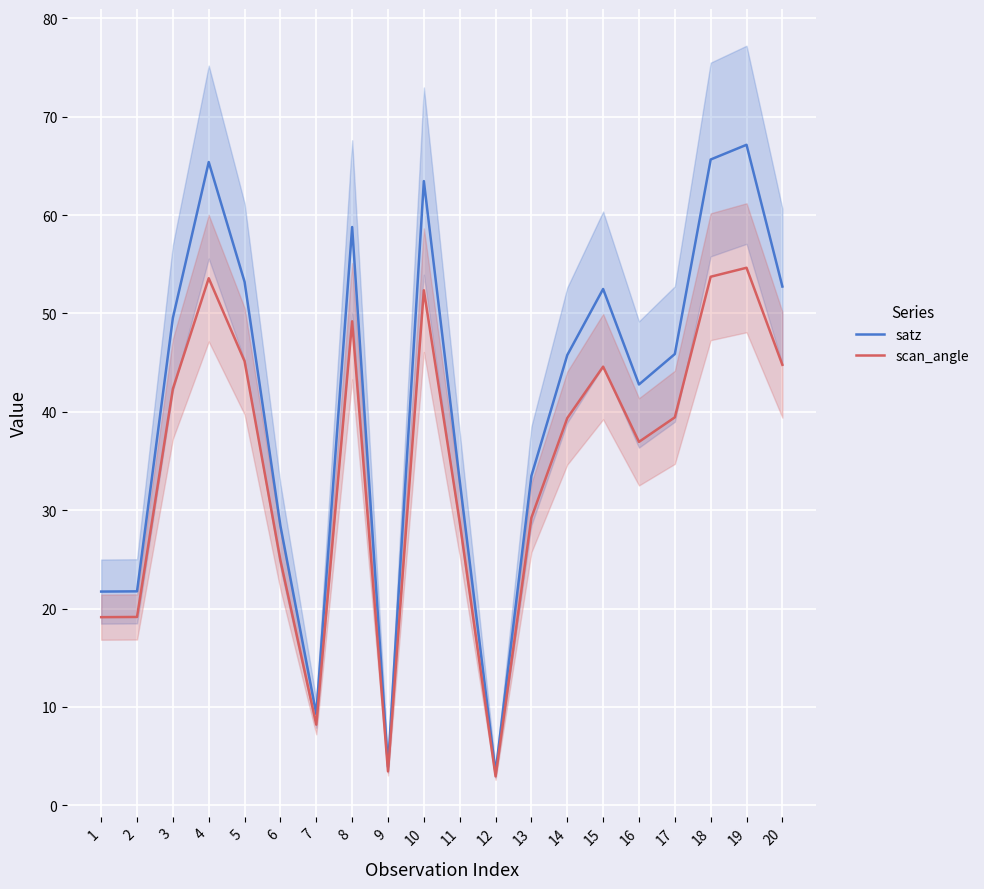

Between 5 and 4, which is larger?

4